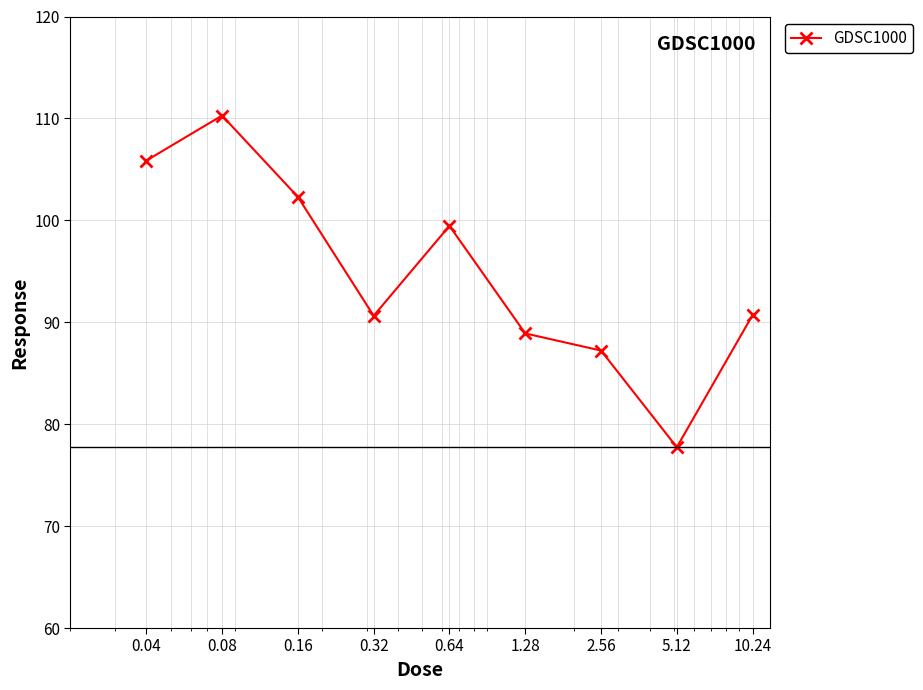

What is the value of the 3rd point from the left?

102.3